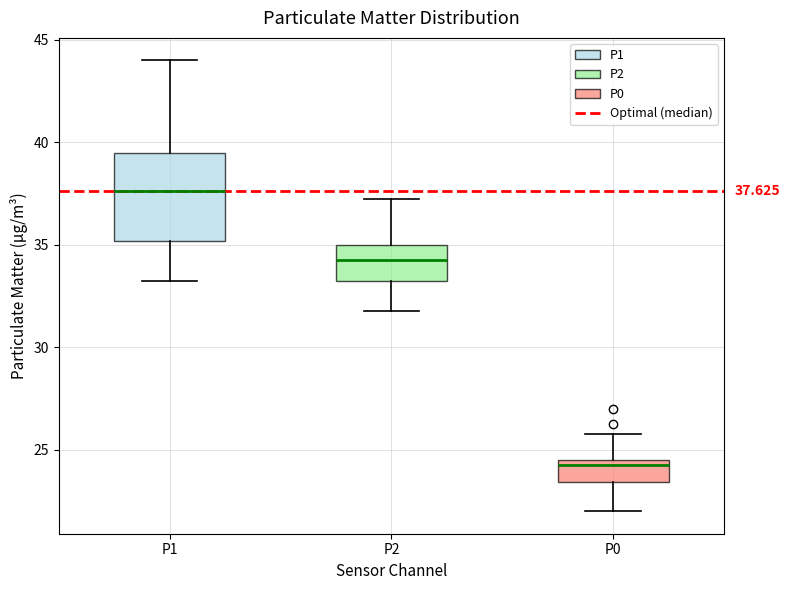

Which box has the lowest median line?

P0